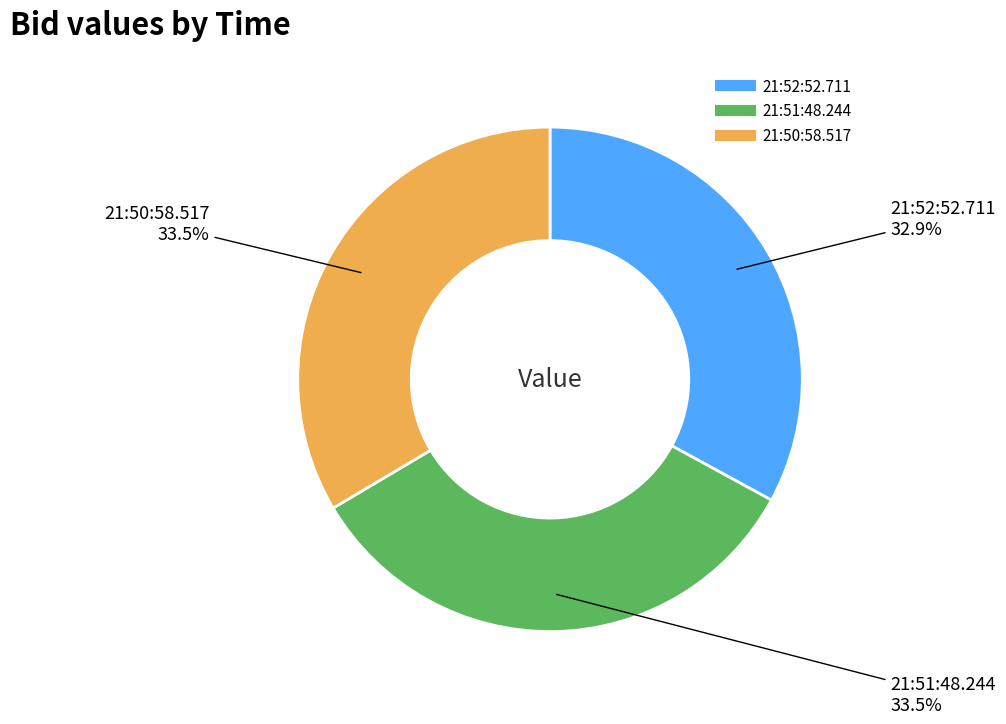

What is the smallest slice in the pie chart?

21:52:52.711